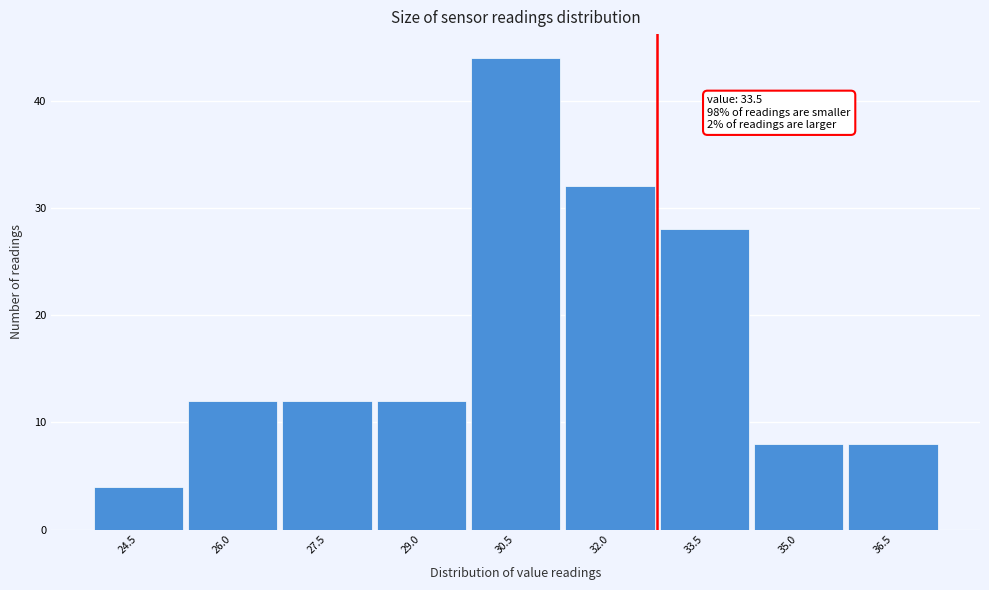

Reading left to right, transcribe all the data shown in this chart.

24.5=4	26.0=12	27.5=12	29.0=12	30.5=44	32.0=32	33.5=28	35.0=8	36.5=8